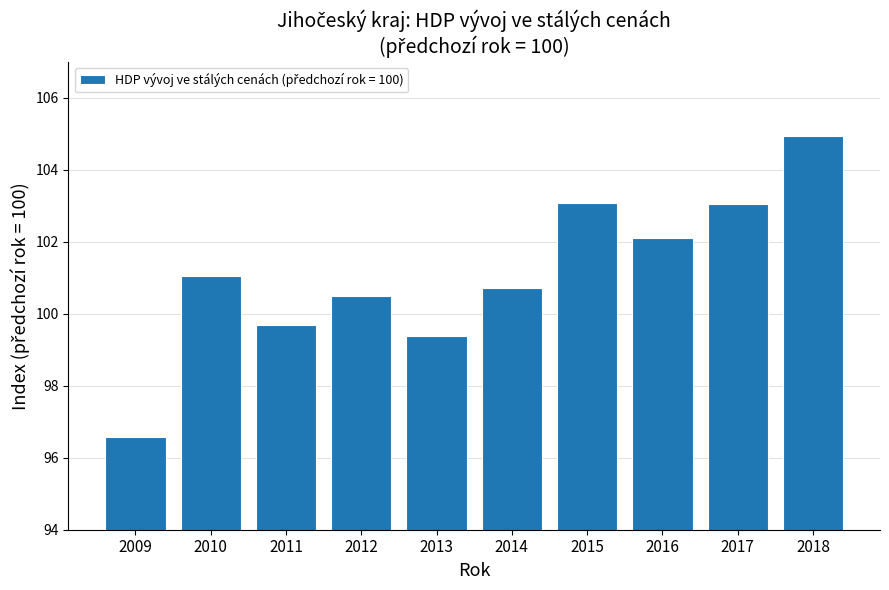

What is the maximum value shown in the chart?

104.9